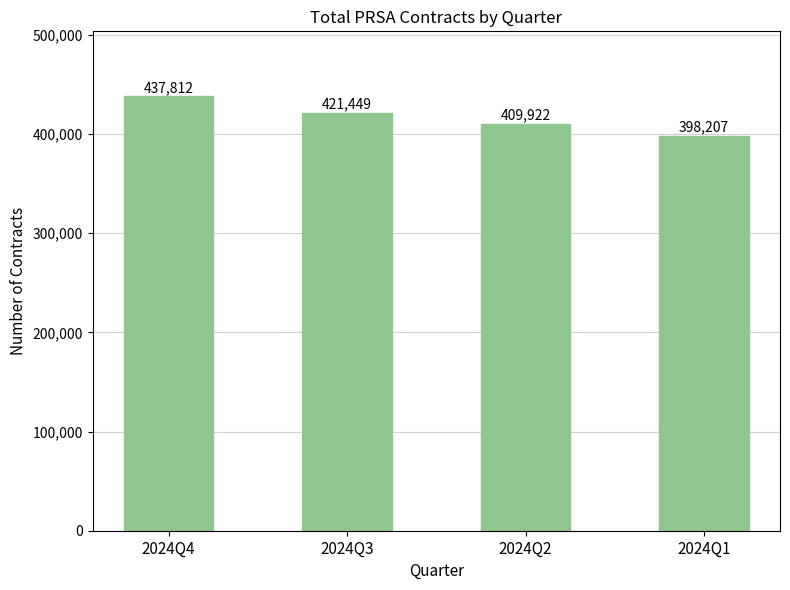

What is the average value?

416848